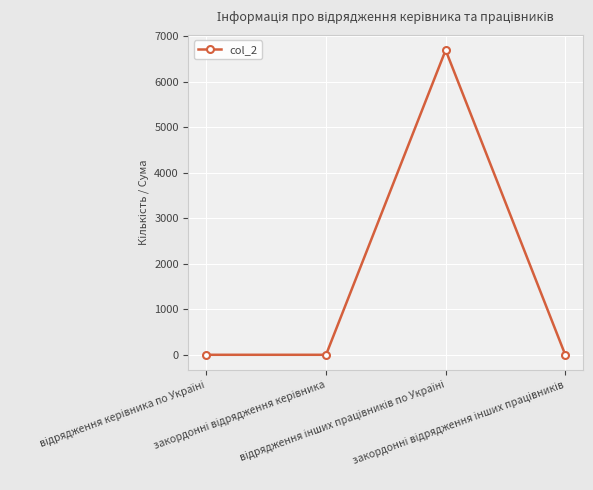

How many interior local peaks (higher than both neighbors) does the data have?

1